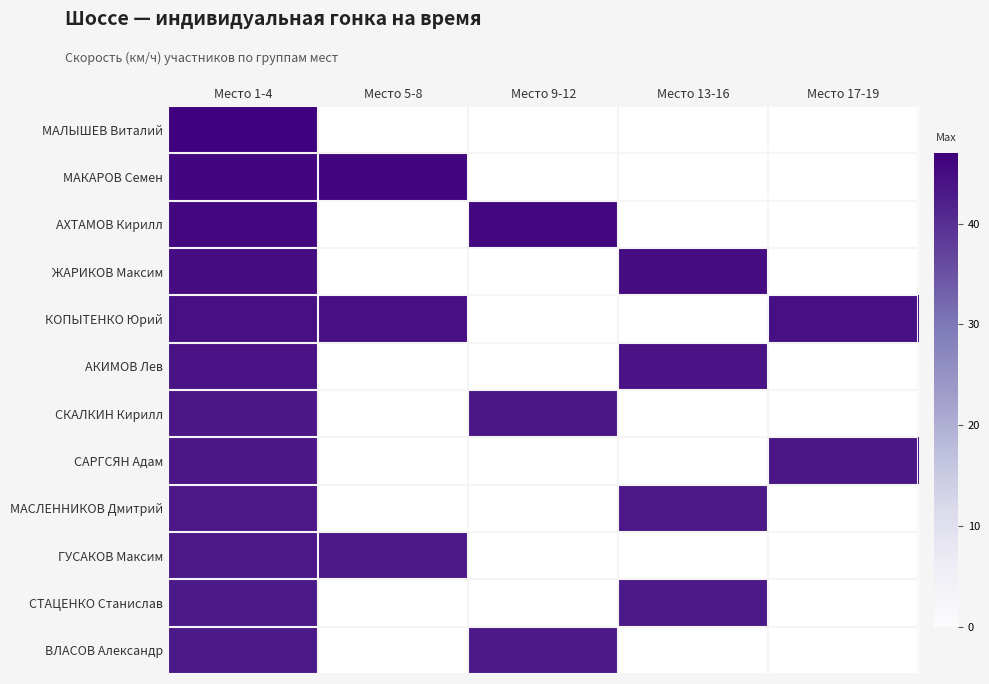

The value of СКАЛКИН Кирилл at Место 9-12 is 27.9. True or false?

False